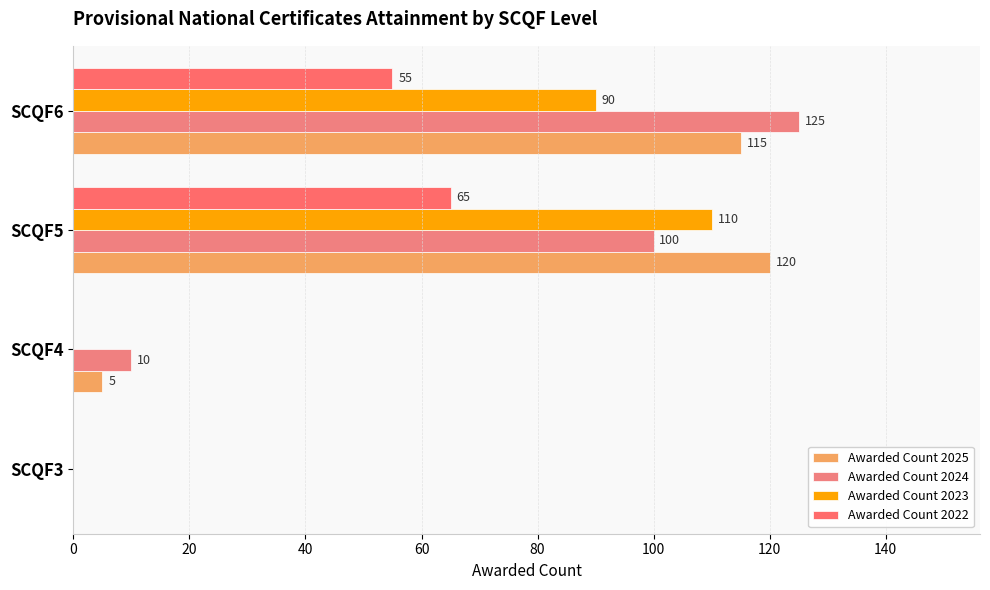

How many values in Awarded Count 2025 are above zero?

3